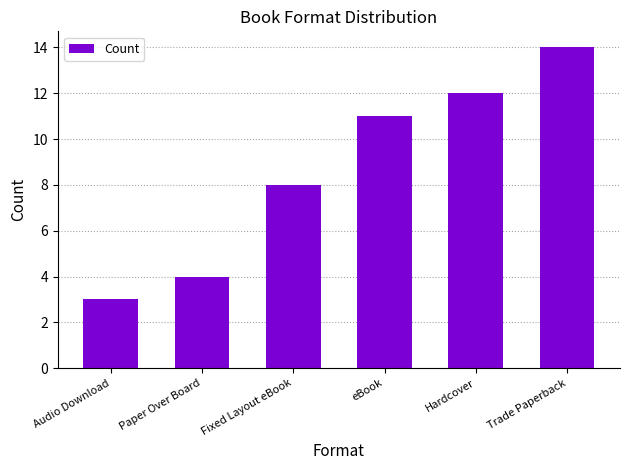

Which category has the highest value across all series?

Trade Paperback